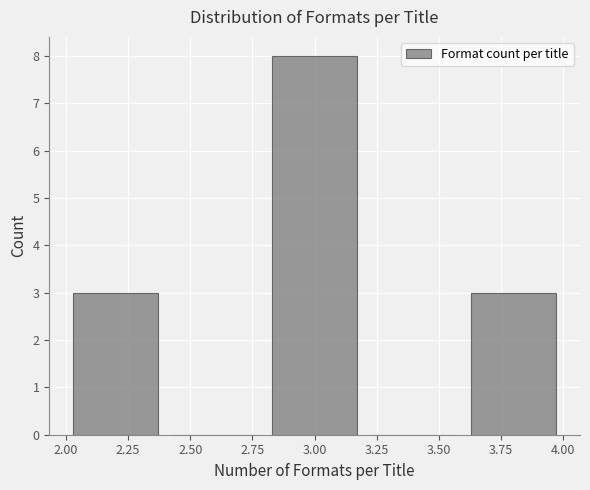

Over which range of the x-axis is the bar tallest?

2.8 to 3.2